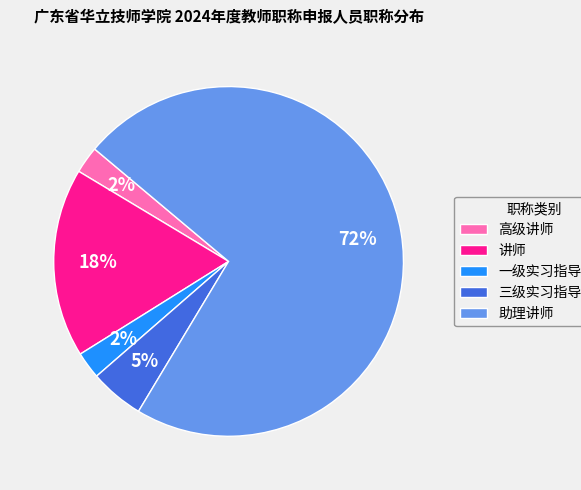

Is it true that 讲师 is 30% of the pie?

False